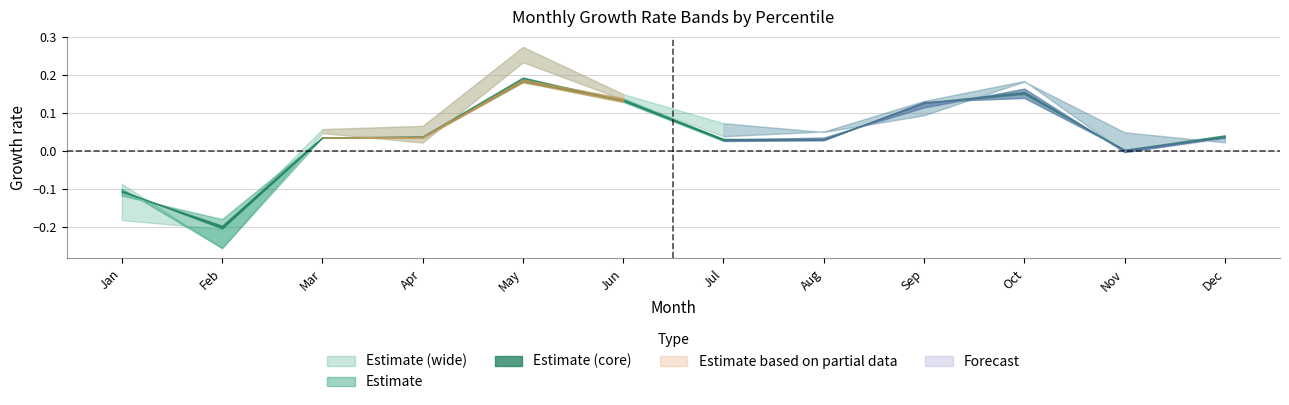

Does the chart display data point markers on the line(s)?

No